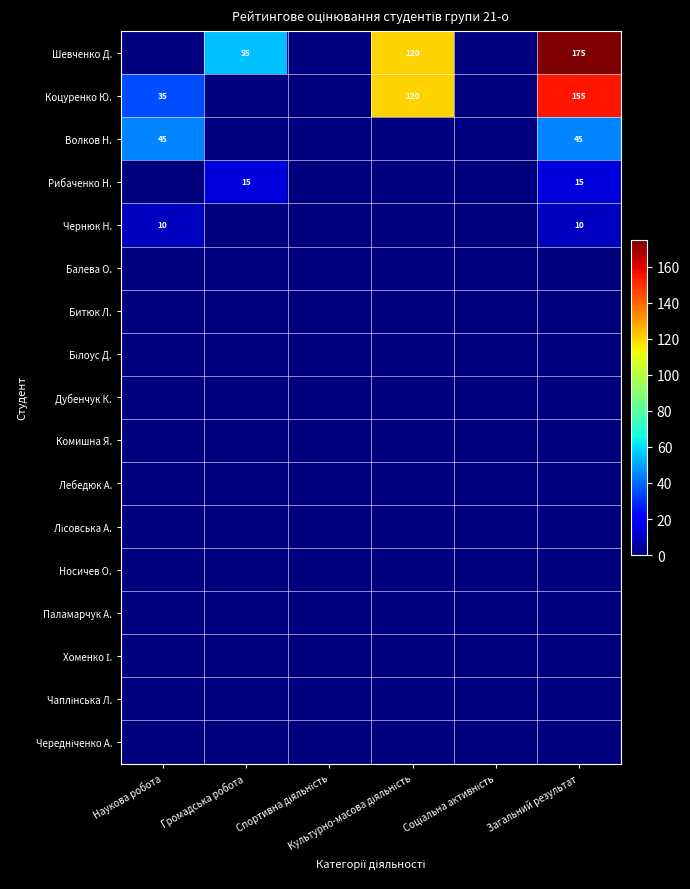

Is it true that Носичев О. equals 0 at Соціальна активність?

True